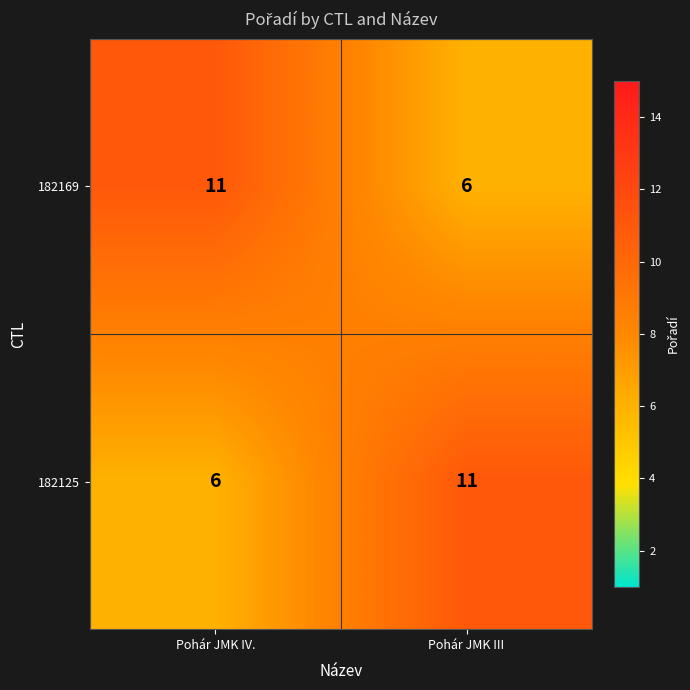

What is the difference between the maximum and minimum values in the 182125 series?

5